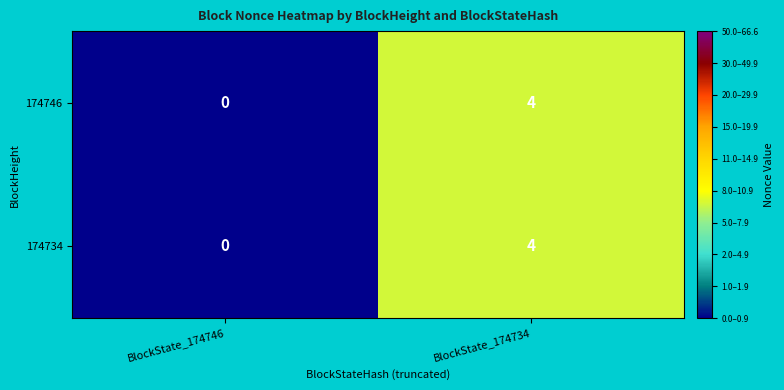

How many values in the 174746 series are below 4?

1